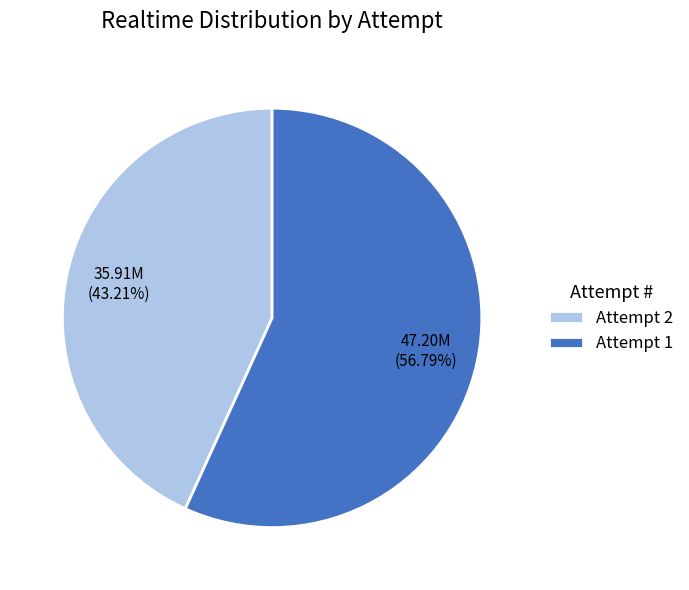

Which slice is the largest?

Attempt 1